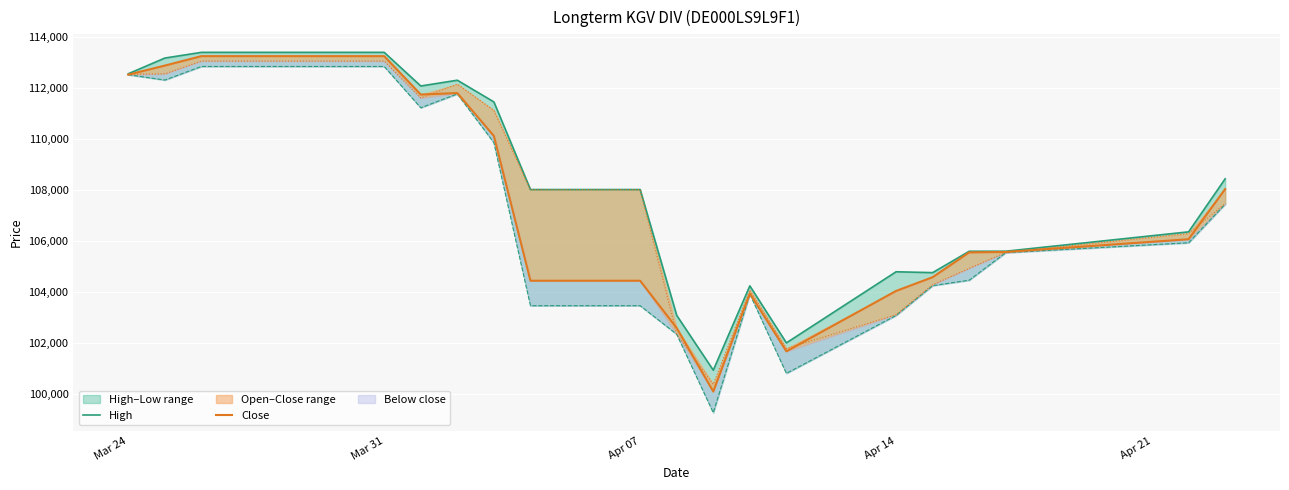

How many series are shown in this chart?

2